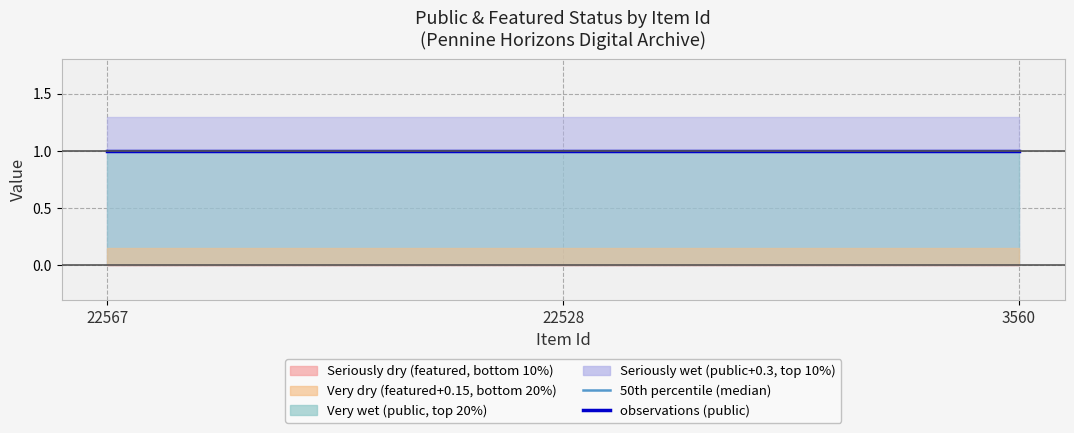

At how many categories does at least one series exceed 0?

3